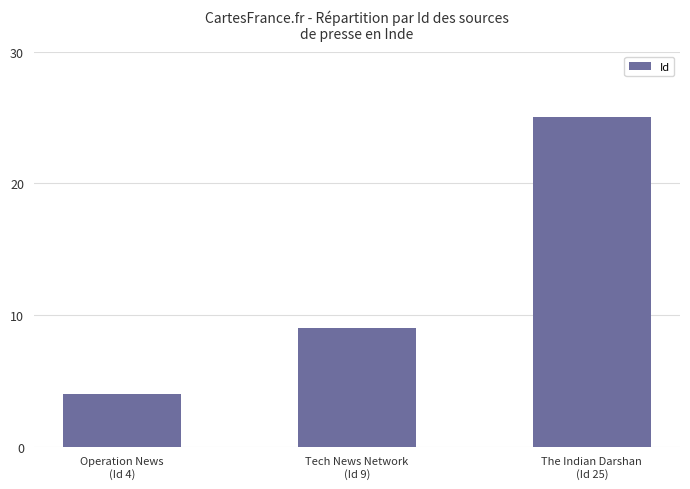

What is the difference between the maximum and second lowest values?

16